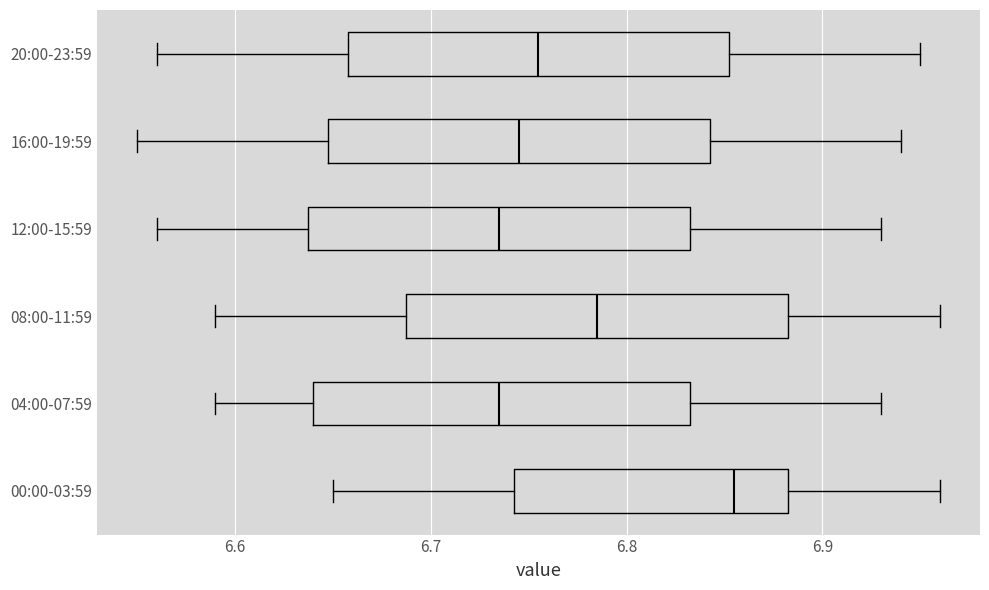

Which box has the furthest to the right median line?

00:00-03:59